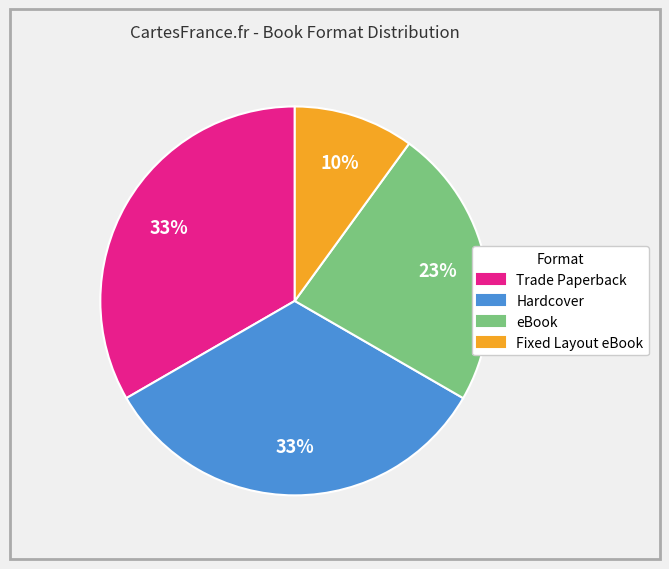

Which category has the smallest portion of the pie?

Fixed Layout eBook